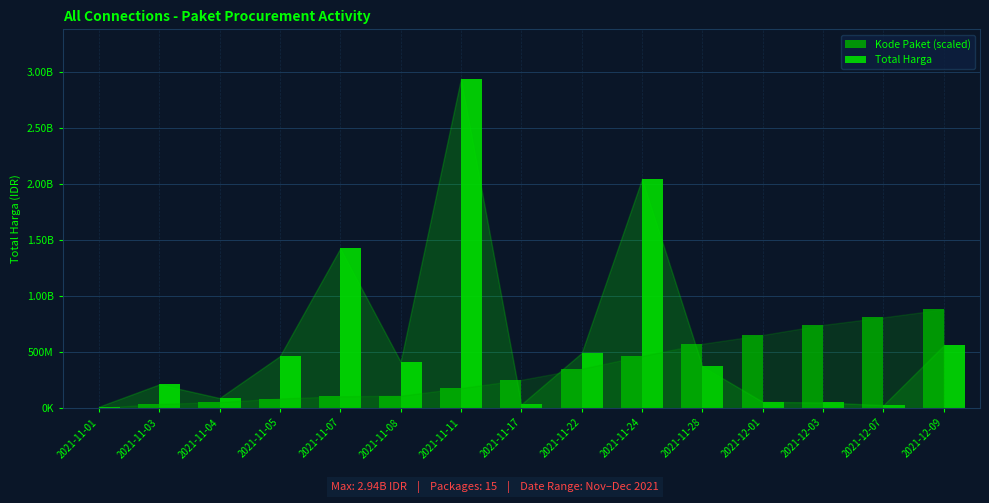

What position from the right is 2021-12-03?

3